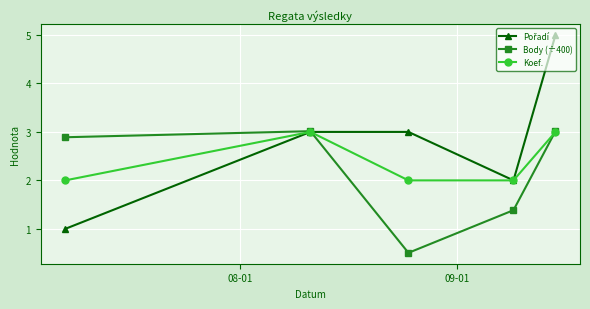

What is the difference between the second highest and second lowest values in the Koef. series?

1.0